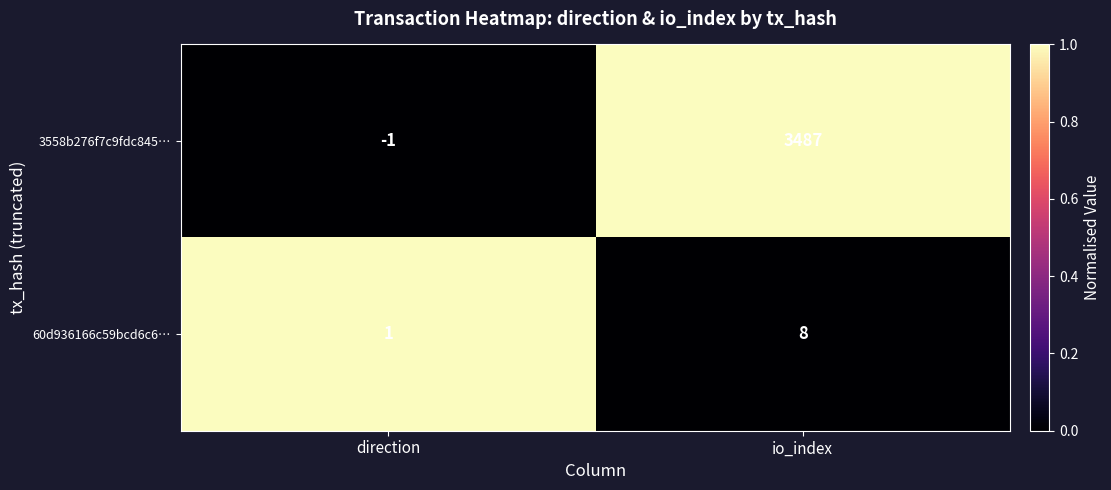

Reading right to left, list all the values displayed in this chart.

3558b276f7c9fdc845…: io_index=3487	direction=-1
60d936166c59bcd6c6…: io_index=8	direction=1